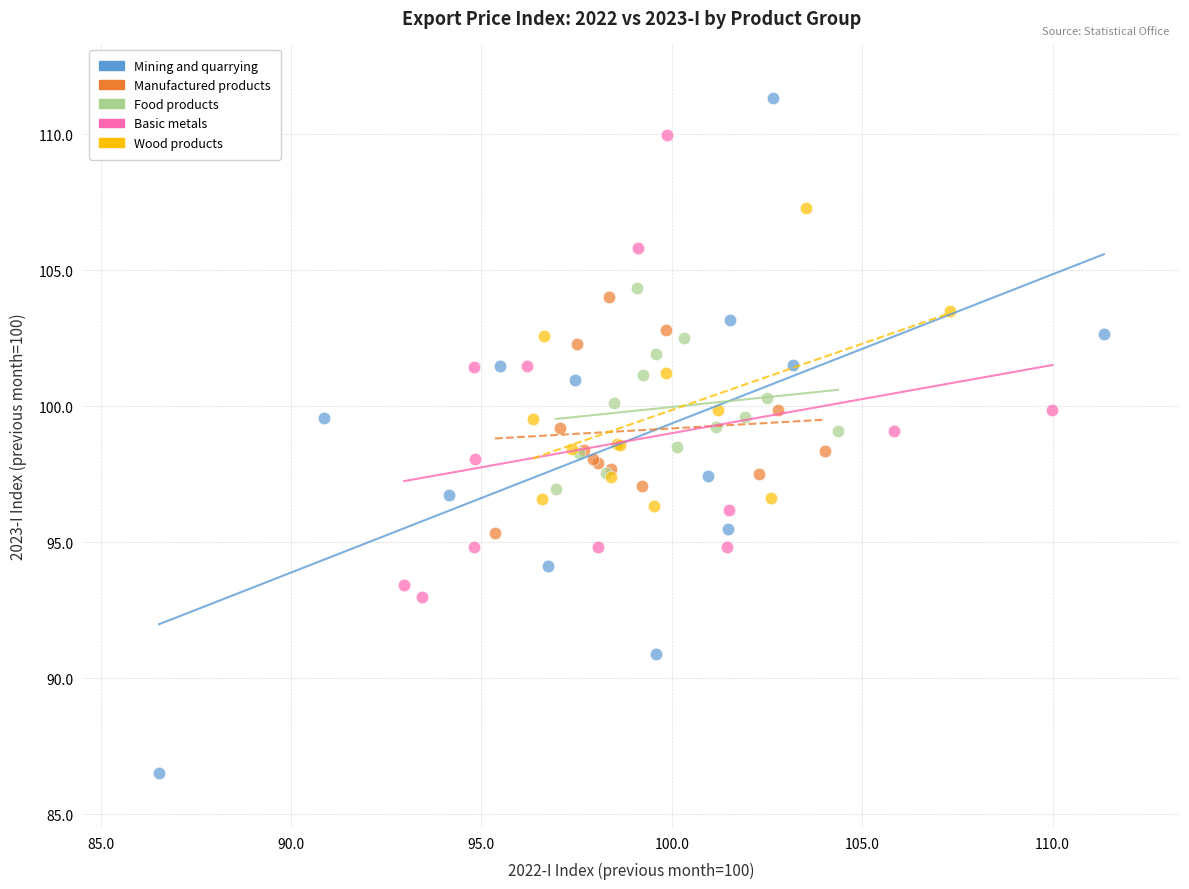

Which series contains the highest Y value?

Mining and quarrying